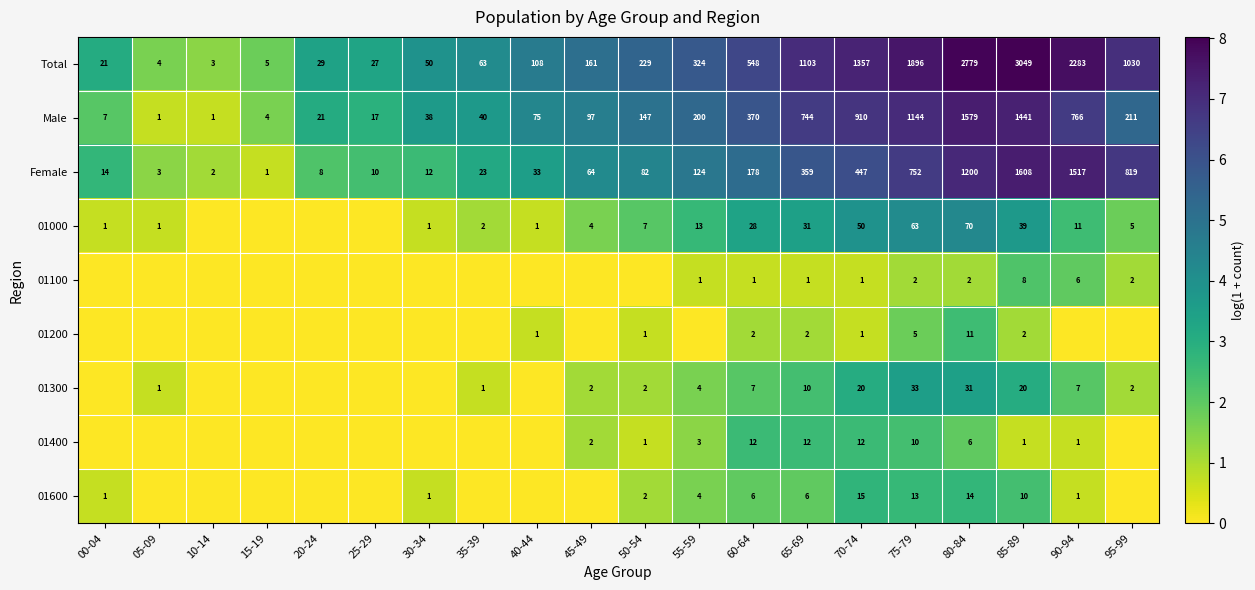

How many distinct data groups are displayed?

9